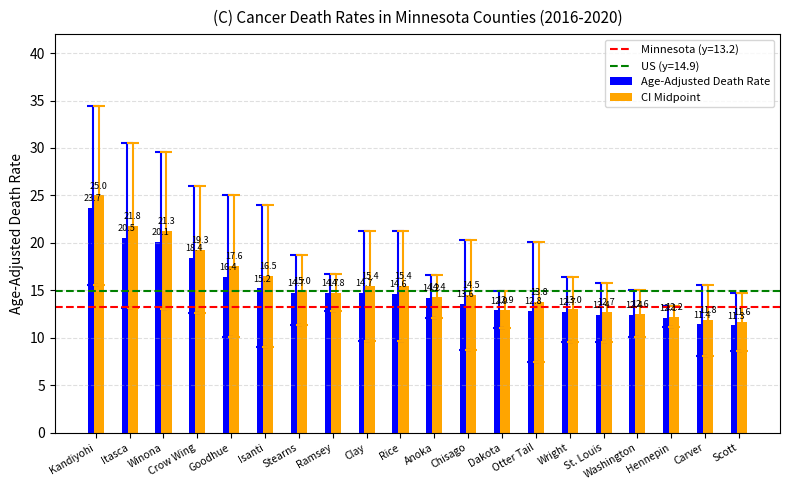

Where is CI Midpoint nearest to the value 18?

Goodhue